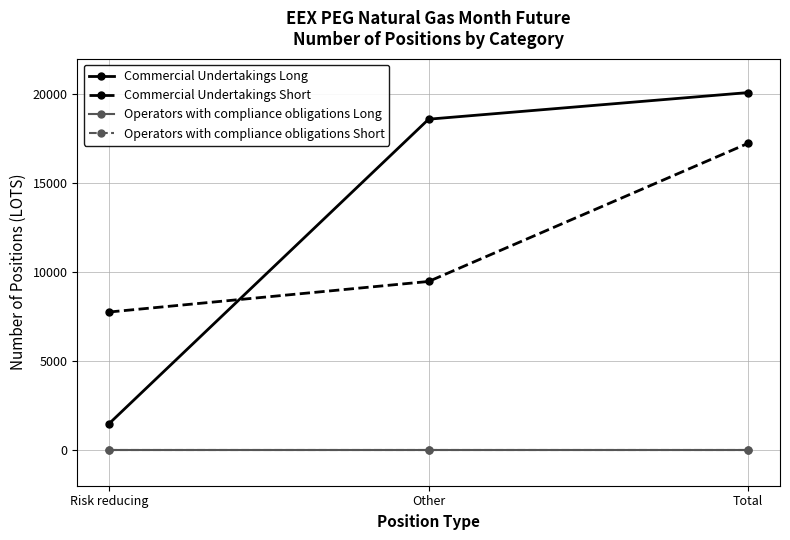

How many lines are shown in the chart?

4